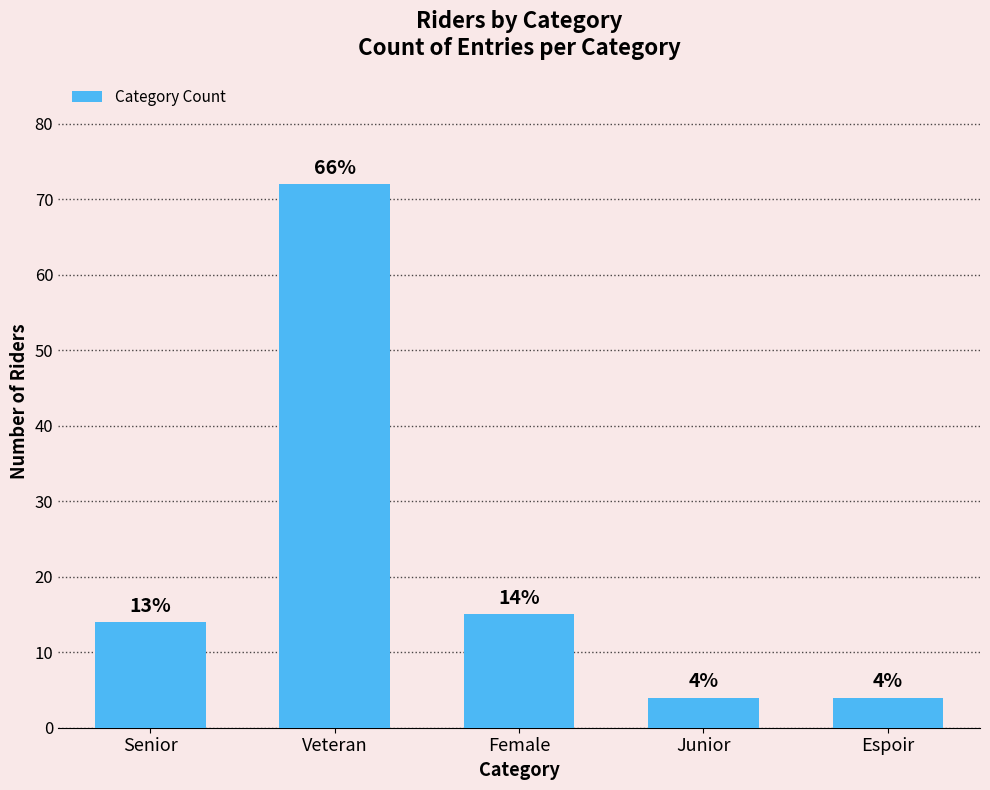

True or false: the data shows 4 at Espoir.

True